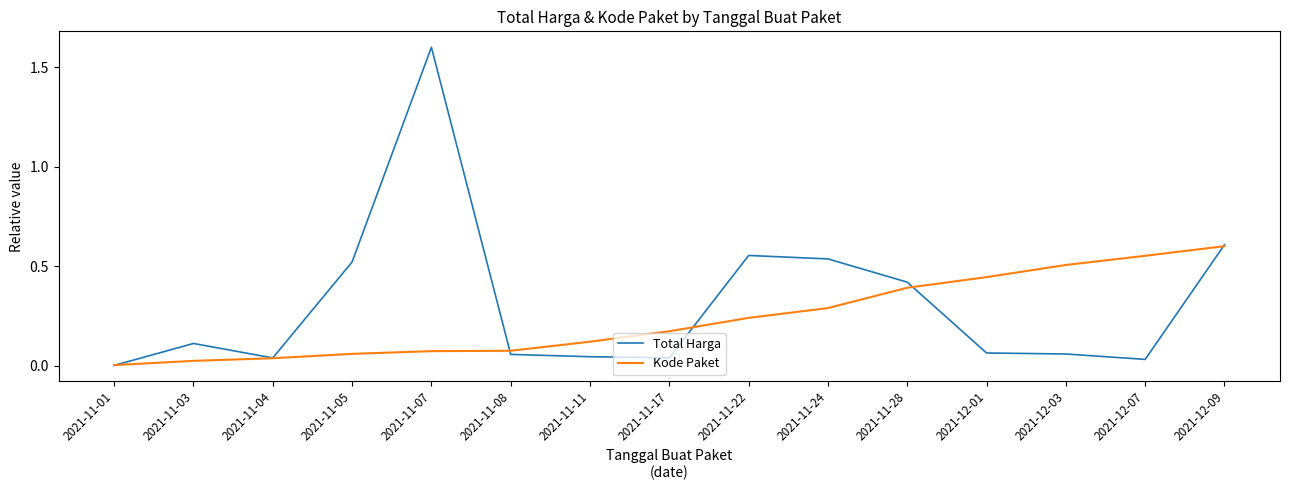

Which series has the largest range (max minus min)?

Total Harga